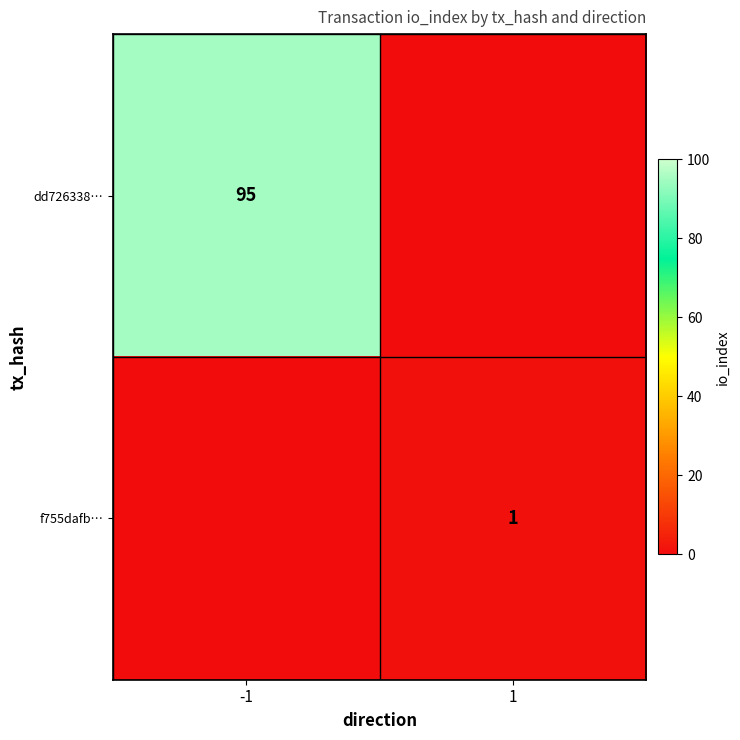

The dd726338… series shows 95 at -1. True or false?

True